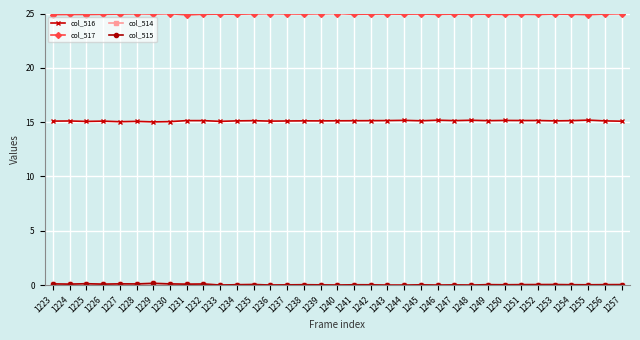

At how many categories does at least one series exceed 17?

35